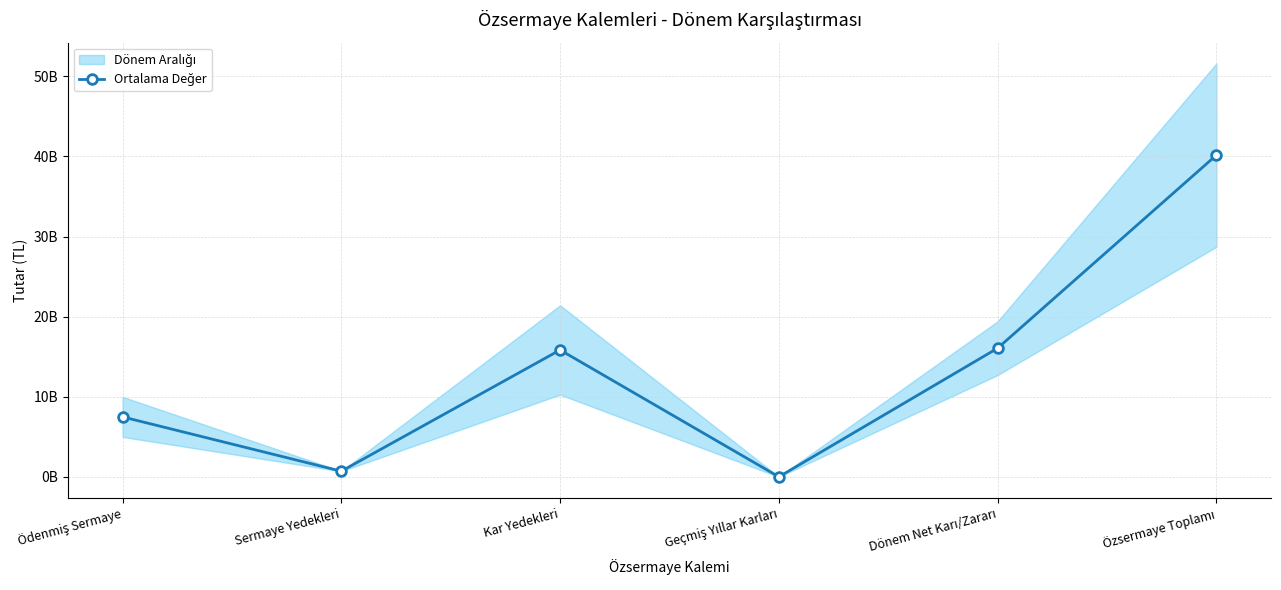

True or false: the data shows 19737251.5 at Geçmiş Yıllar Karları.

True